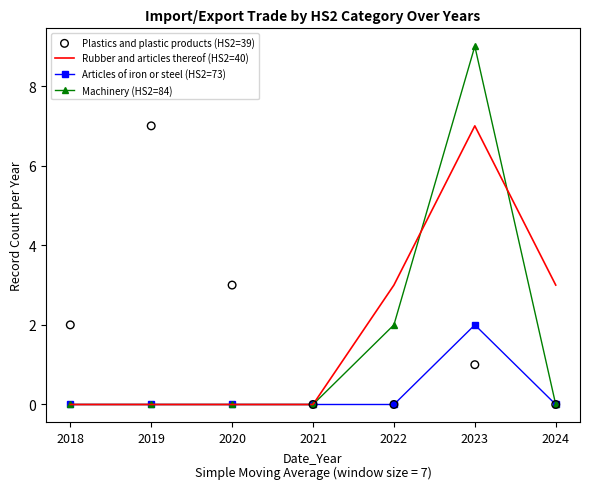

At how many categories does at least one series exceed 4?

2